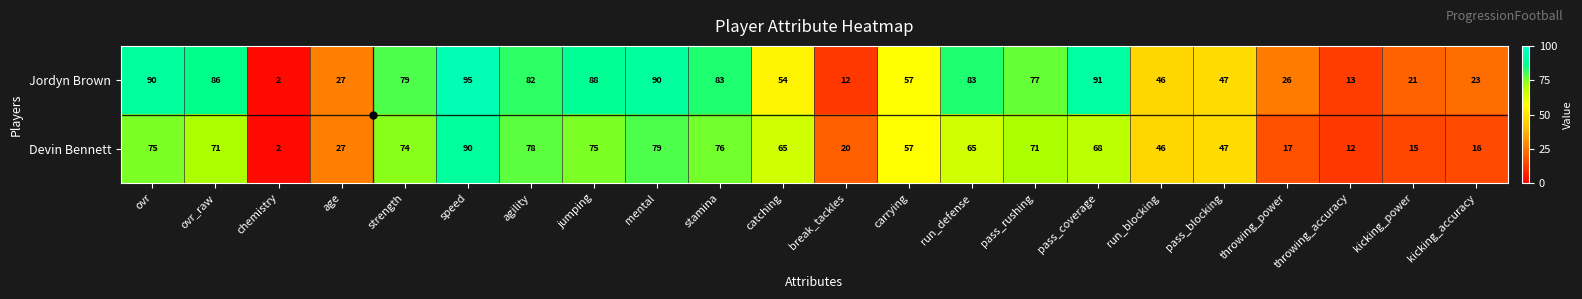

List the series in order of their overall mean, highest first.

Jordyn Brown, Devin Bennett